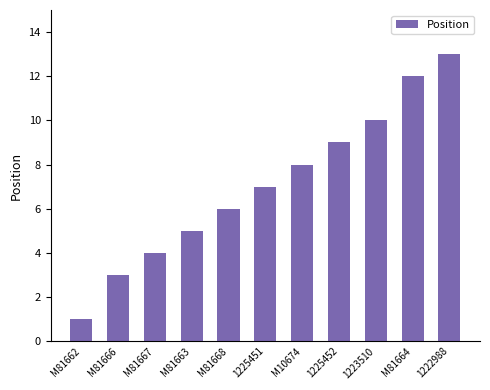

List the labels in order of value, smallest first.

M81662, M81666, M81667, M81663, M81668, 1225451, M10674, 1225452, 1223510, M81664, 1222988